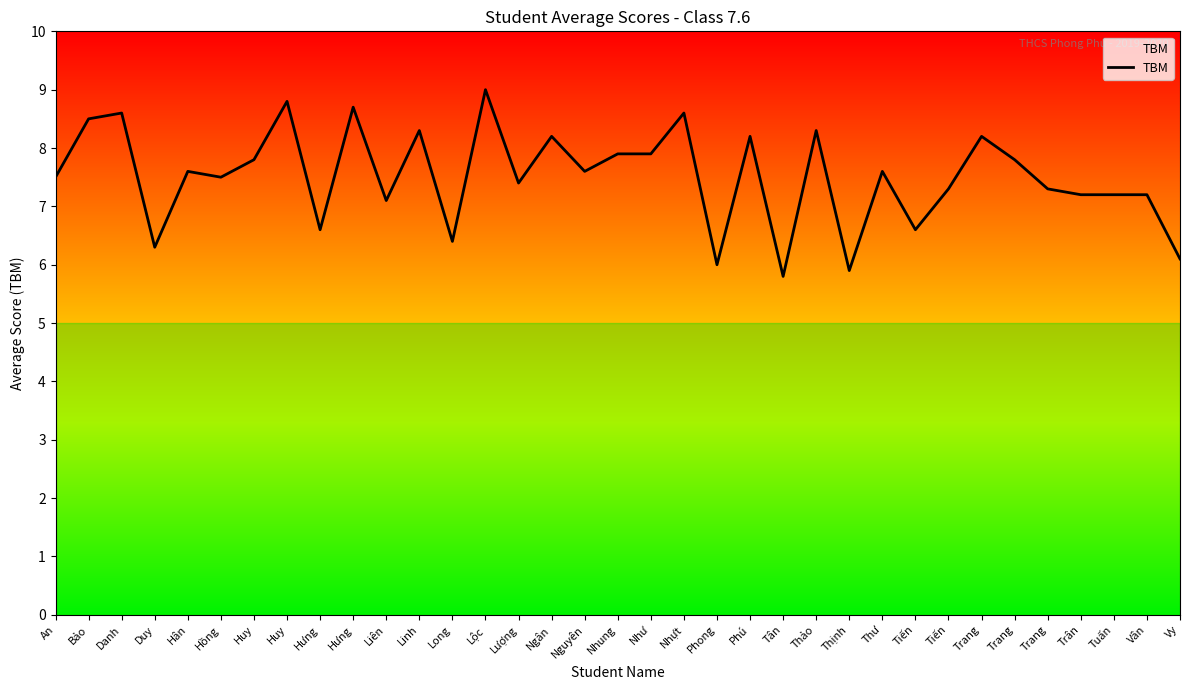

At which category does the chart reach its minimum across all series?

Tân